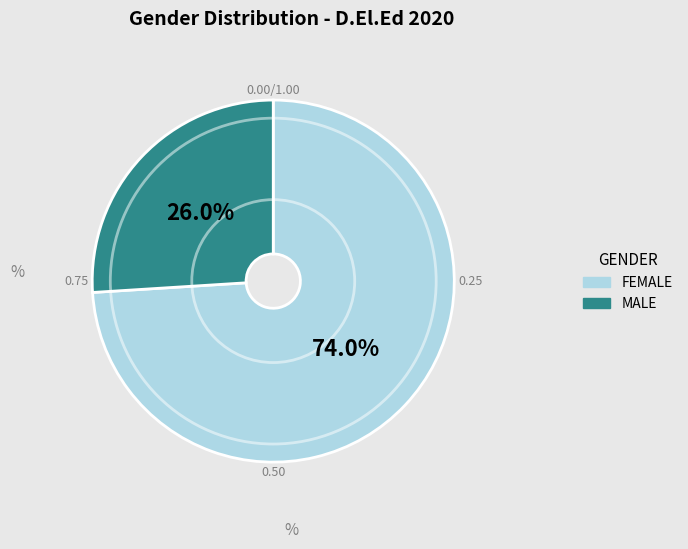

Count the number of slices in the pie.

2